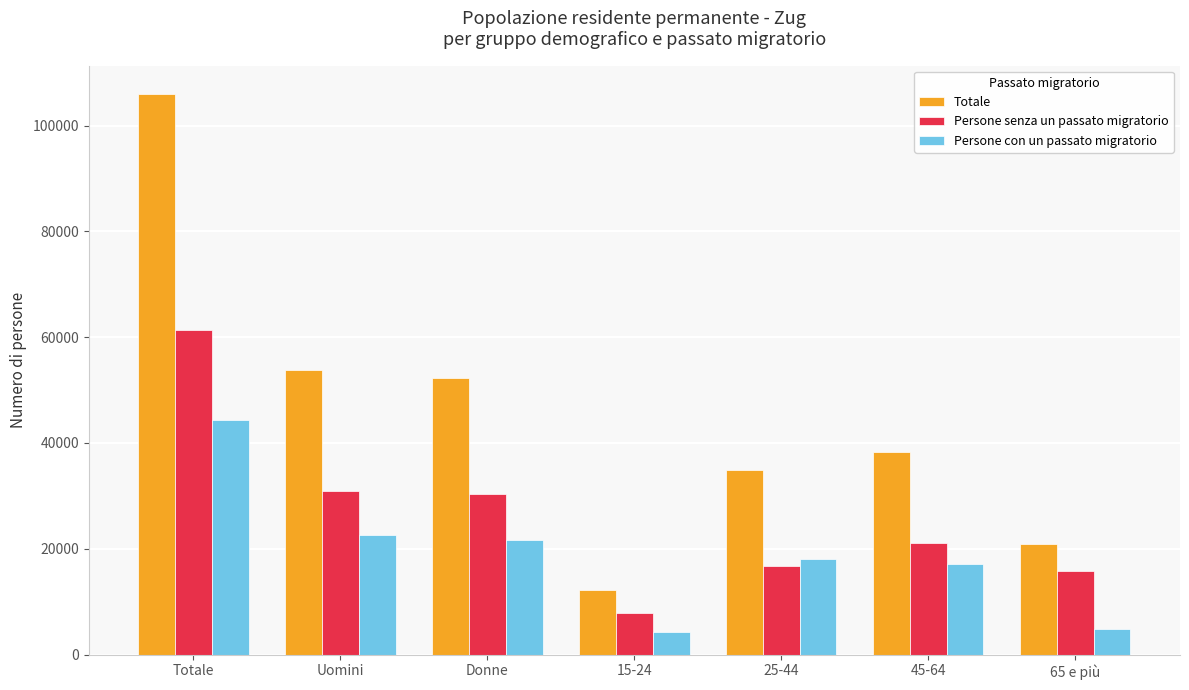

What is the sum of the Persone senza un passato migratorio values at 65 e più and 15-24?

23686.1